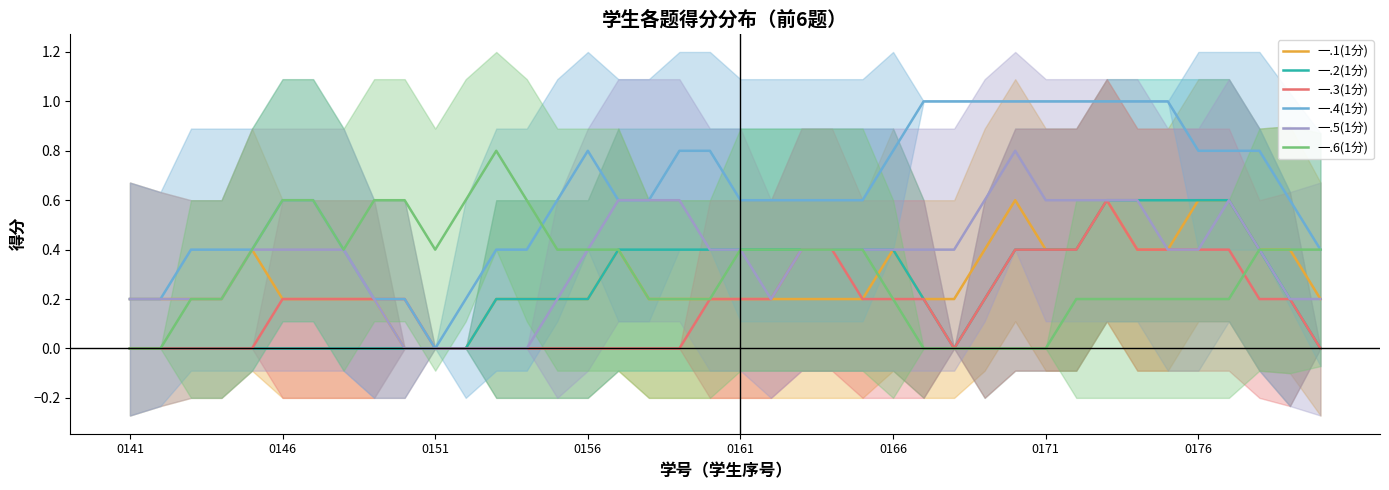

The value of 一.3(1分) at 0171 is 0.4. True or false?

True